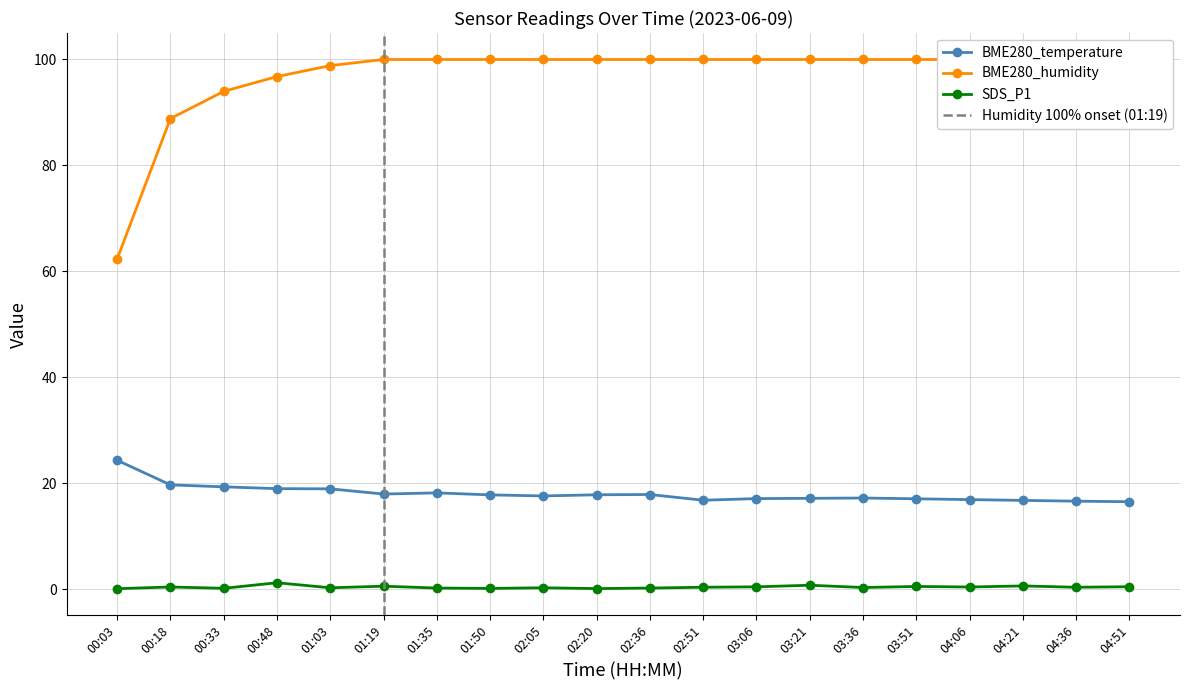

At which label does BME280_temperature first exceed 17?

00:03